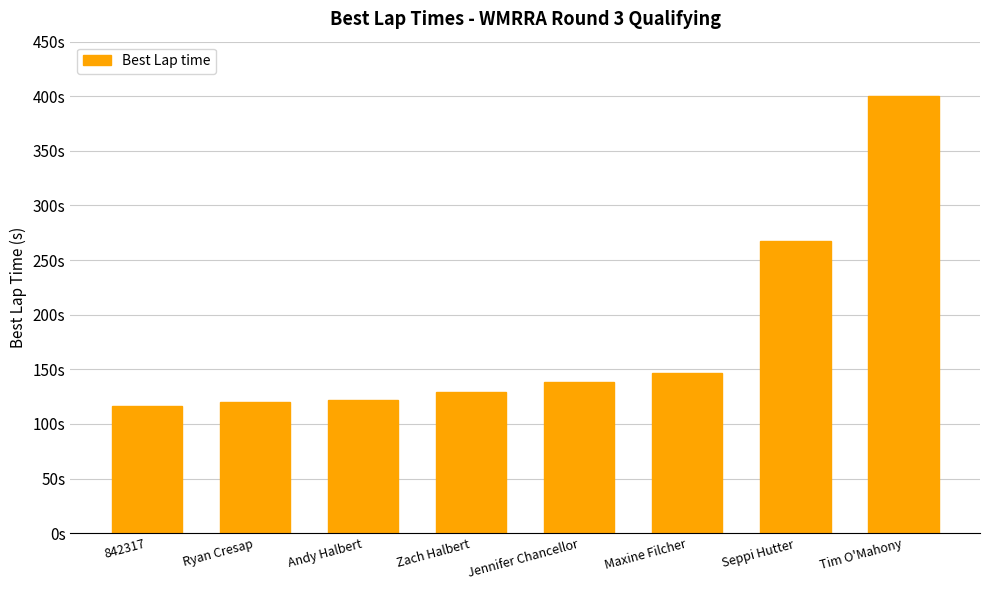

True or false: the data shows 121.9 at Andy Halbert.

True